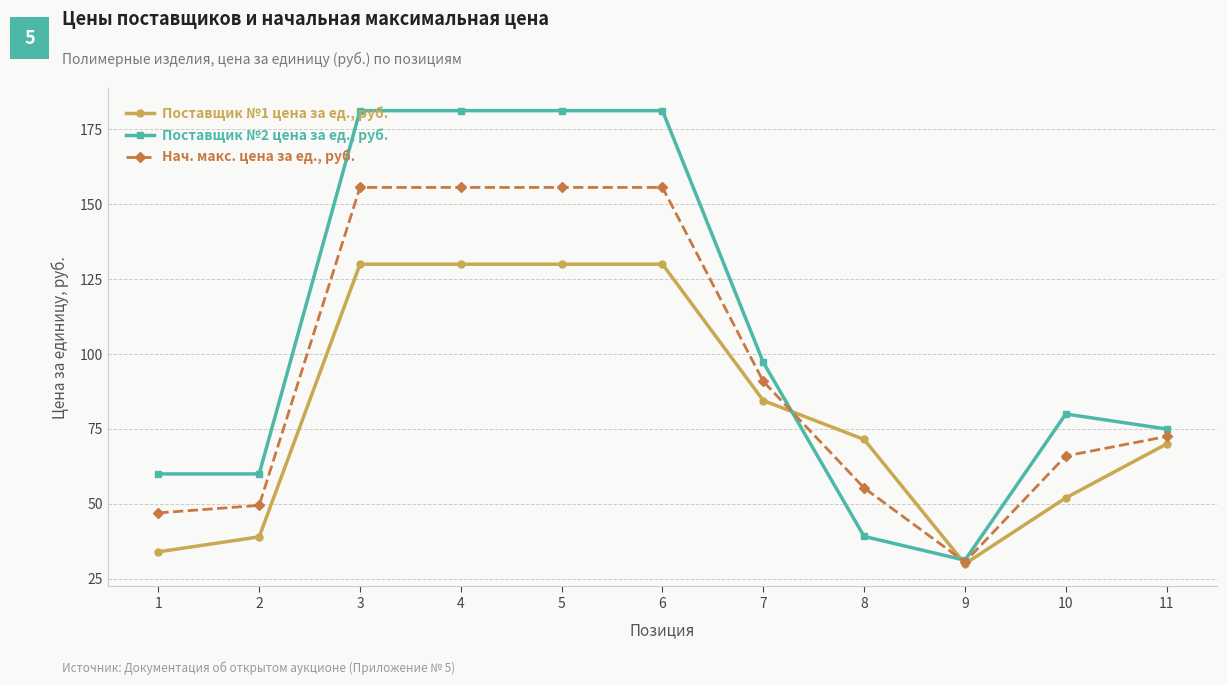

Is the value of Нач. макс. цена за ед., руб. at 11 greater than the value of Поставщик №2 цена за ед., руб. at 7?

No